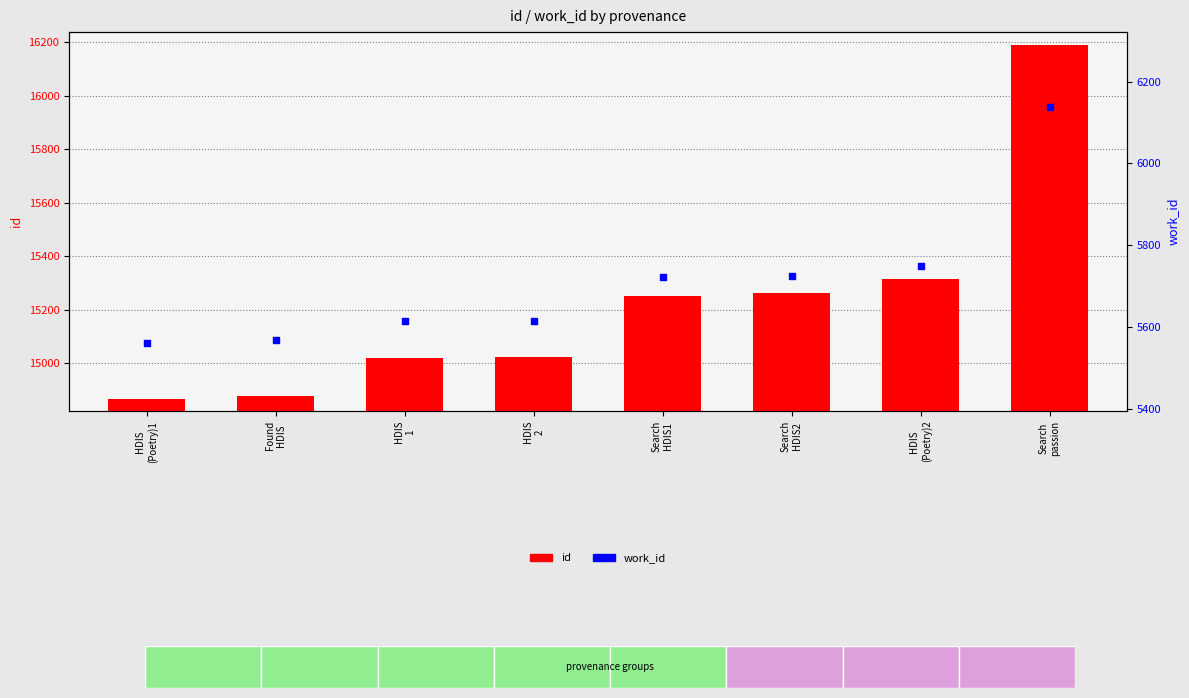

What are all the series names shown in the legend?

id, work_id